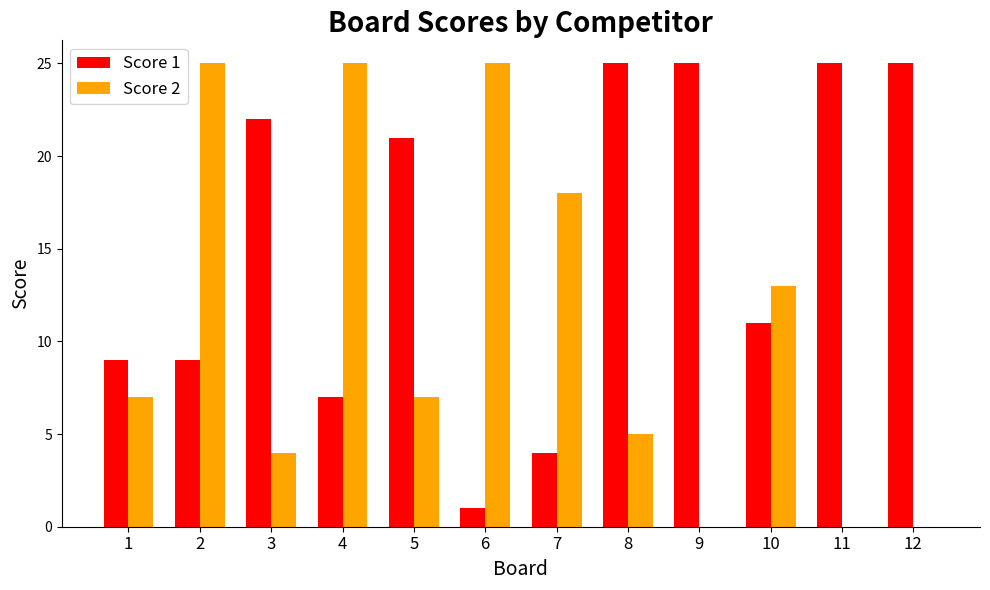

What is the maximum value shown in the chart?

25